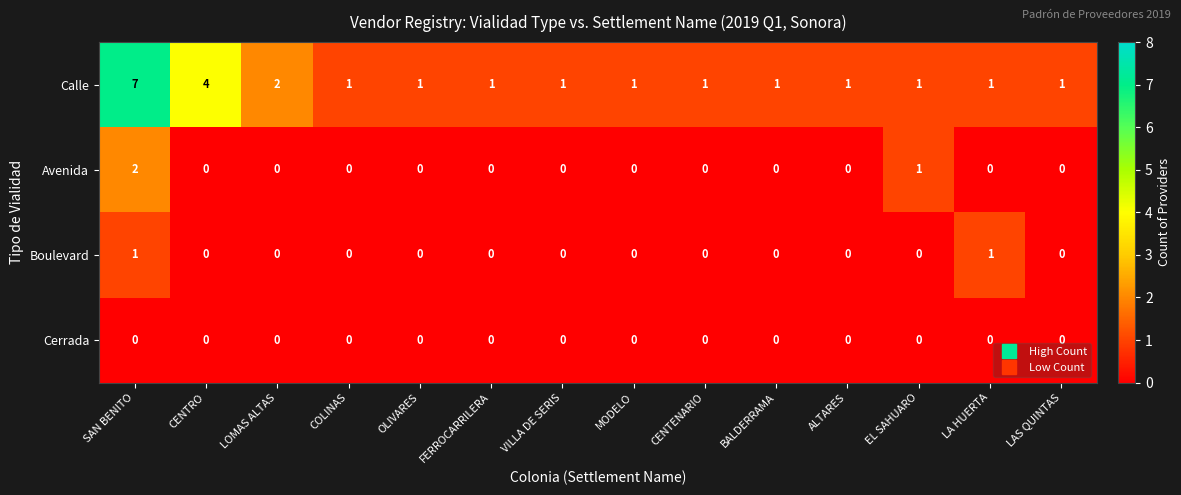

Is it true that Avenida equals 0 at BALDERRAMA?

True